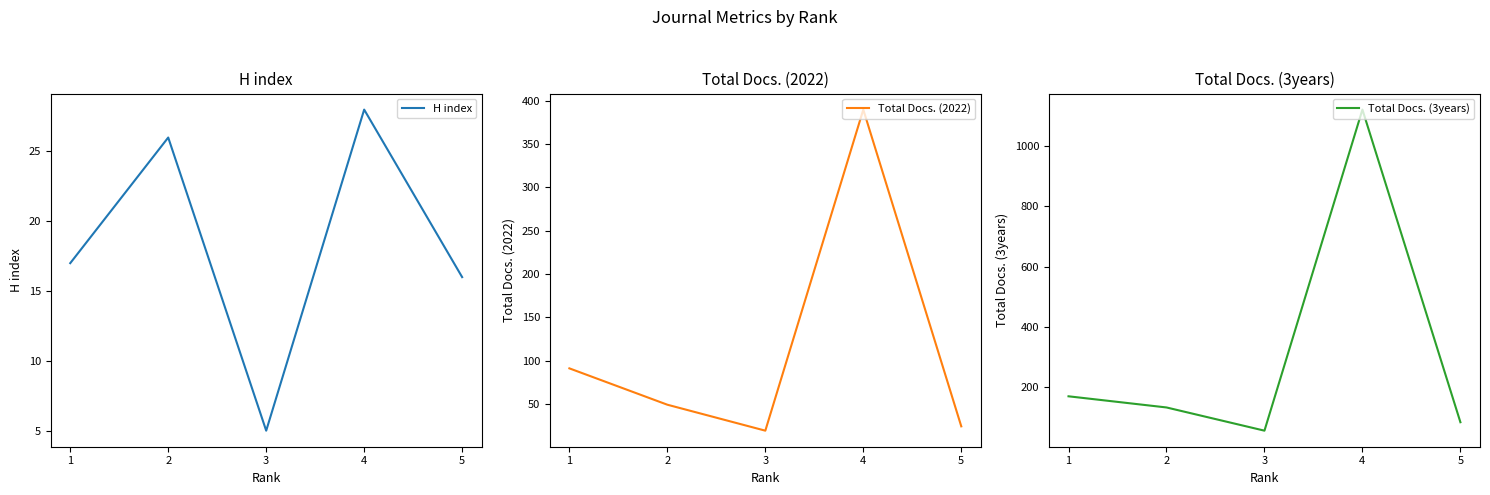

Reading left to right, list all the values displayed in this chart.

H index: 1=17	2=26	3=5	4=28	5=16
Total Docs. (2022): 1=91	2=49	3=19	4=390	5=24
Total Docs. (3years): 1=170	2=133	3=56	4=1121	5=84